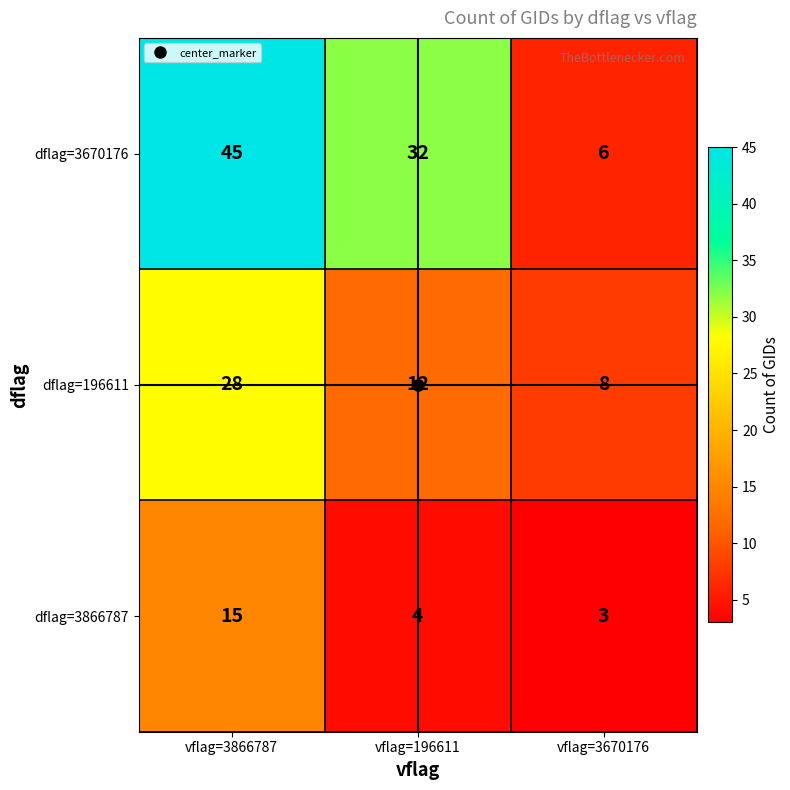

How many series are shown in this chart?

3